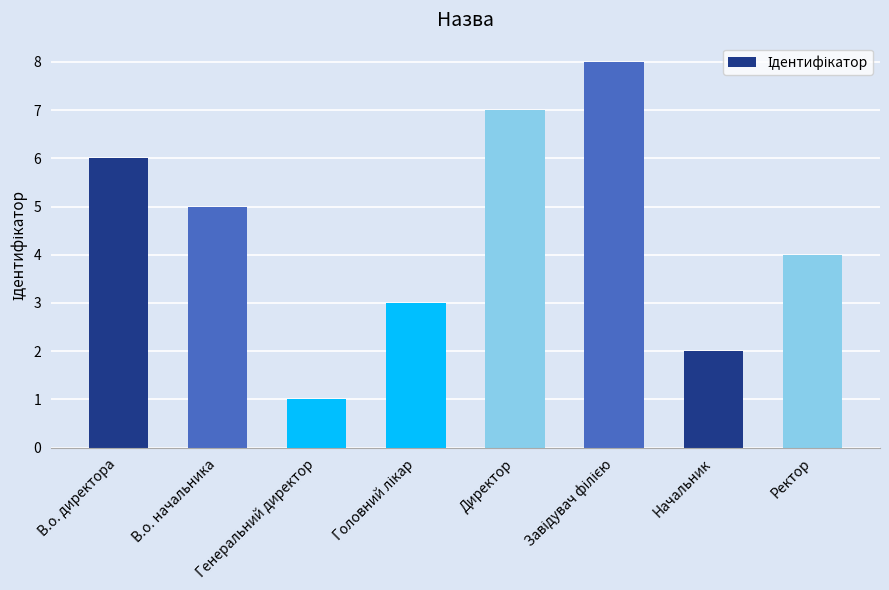

What is the value of the 4th bar from the left?

3